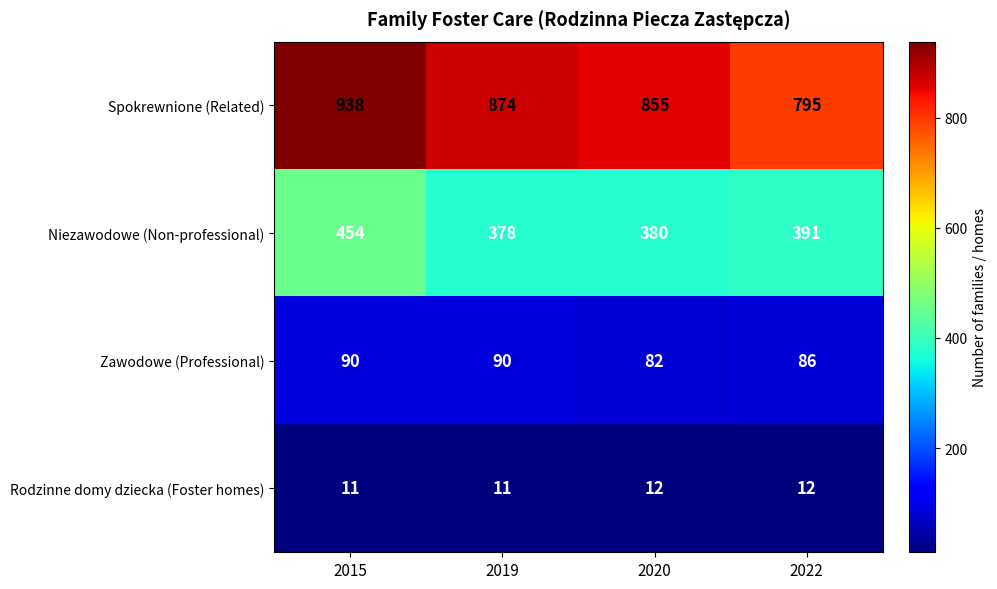

List the series in order of their peak value, highest first.

Spokrewnione (Related), Niezawodowe (Non-professional), Zawodowe (Professional), Rodzinne domy dziecka (Foster homes)